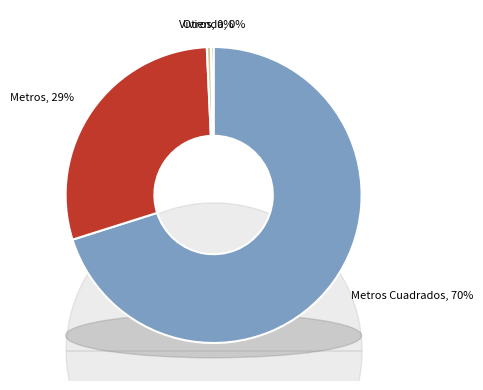

To the nearest percent, what is the difference between the Metros Cuadrados and Metros slice percentages?

41%